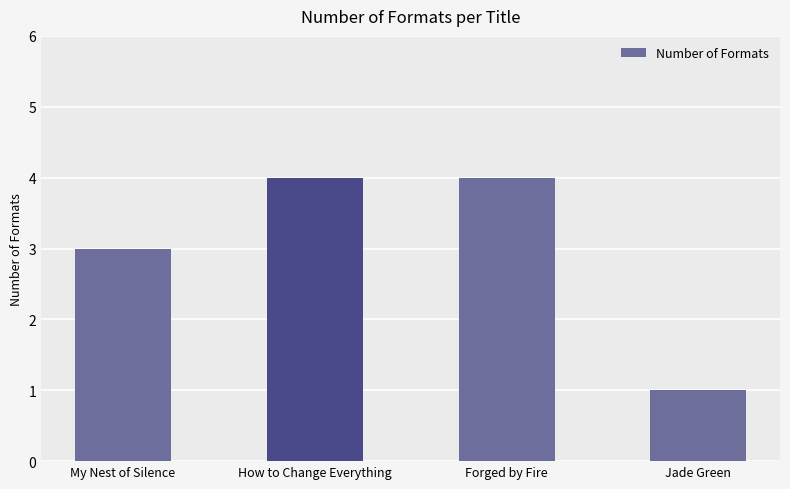

The chart shows a value of 3 at My Nest of Silence. True or false?

True